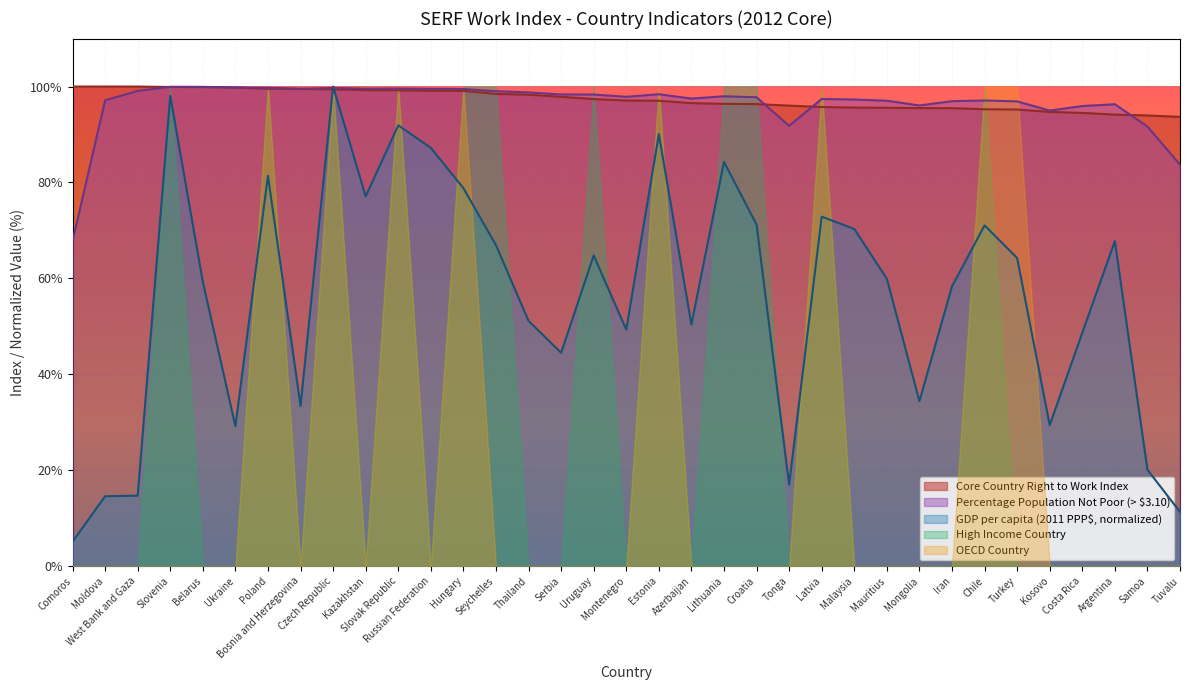

Between Serbia and Tuvalu, which series saw the biggest shift?

GDP per capita (2011 PPP$, normalized)